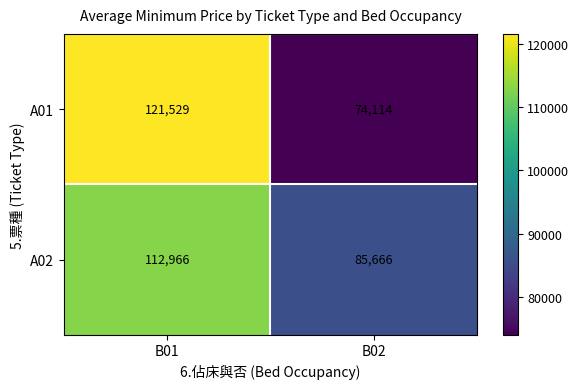

Which label corresponds to the smallest value in the chart?

B02